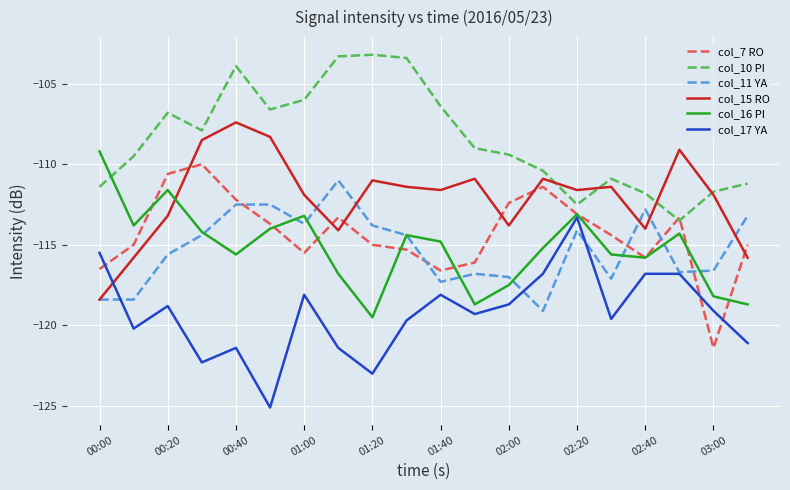

What is the maximum value shown in the chart?

-103.2